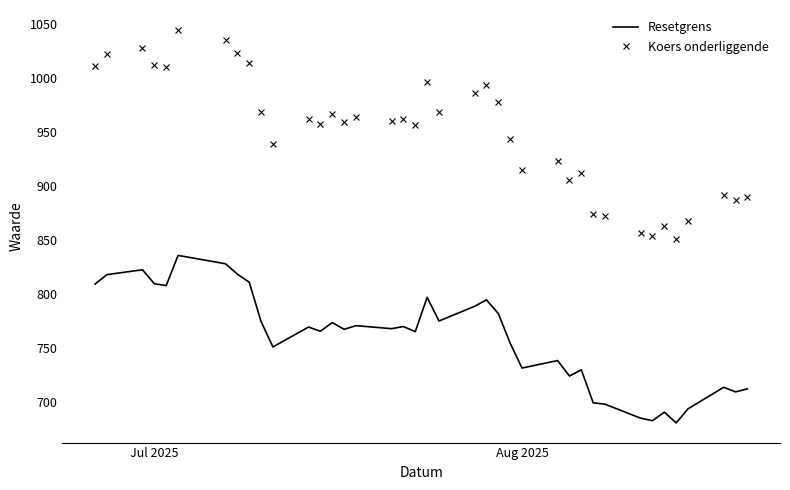

Which series has the largest range (max minus min)?

Koers onderliggende